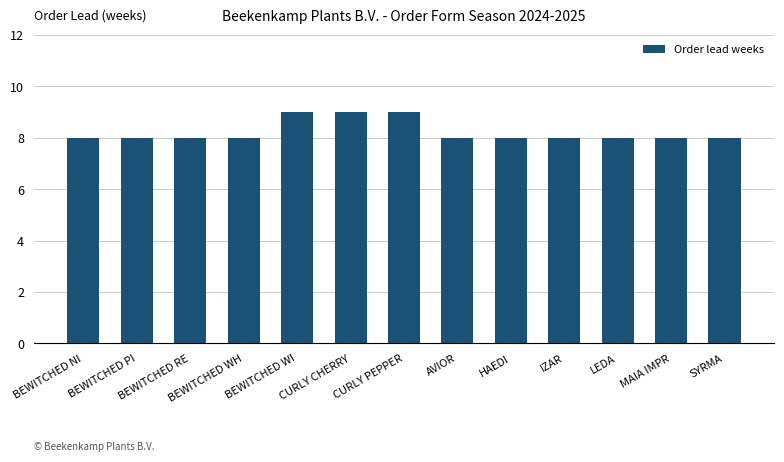

Does the chart contain stacked bars?

No